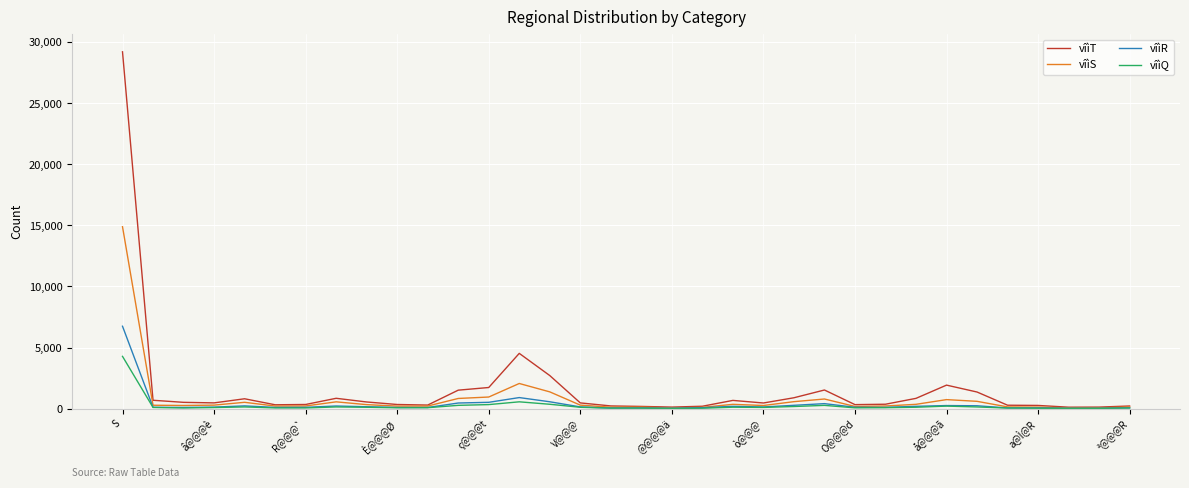

Which series has the widest spread of values?

vîìT